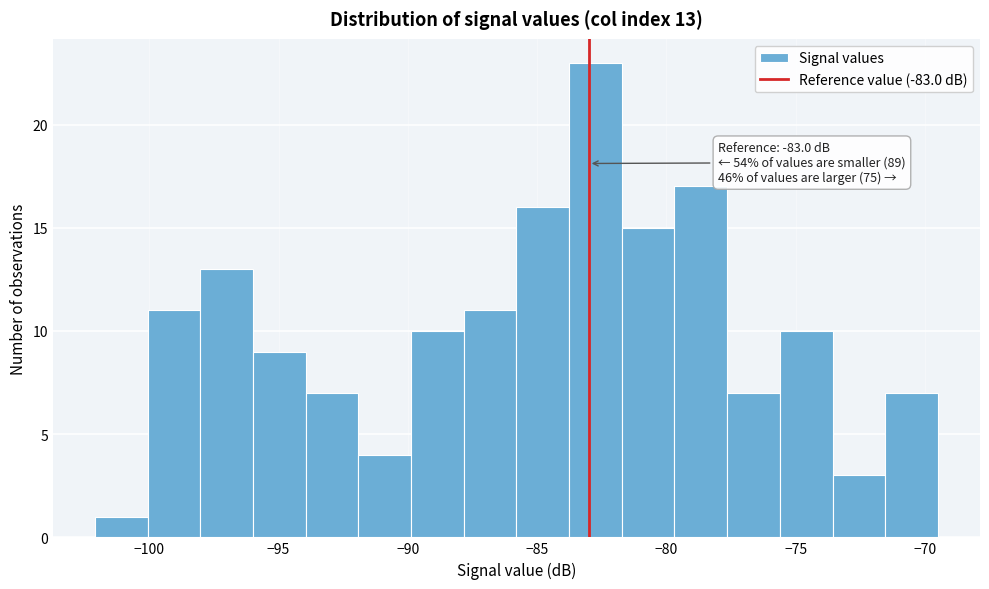

Over which range of the x-axis is the bar tallest?

-84.0 to -81.5